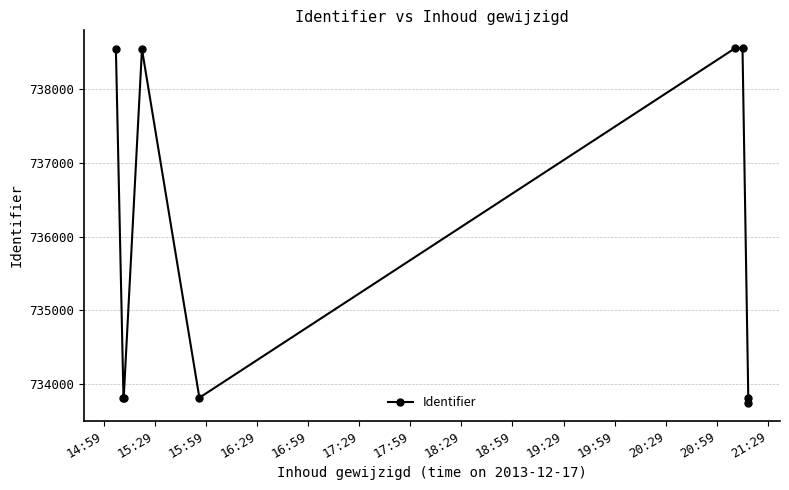

The chart shows a value of 1300751 at 15:59. True or false?

False